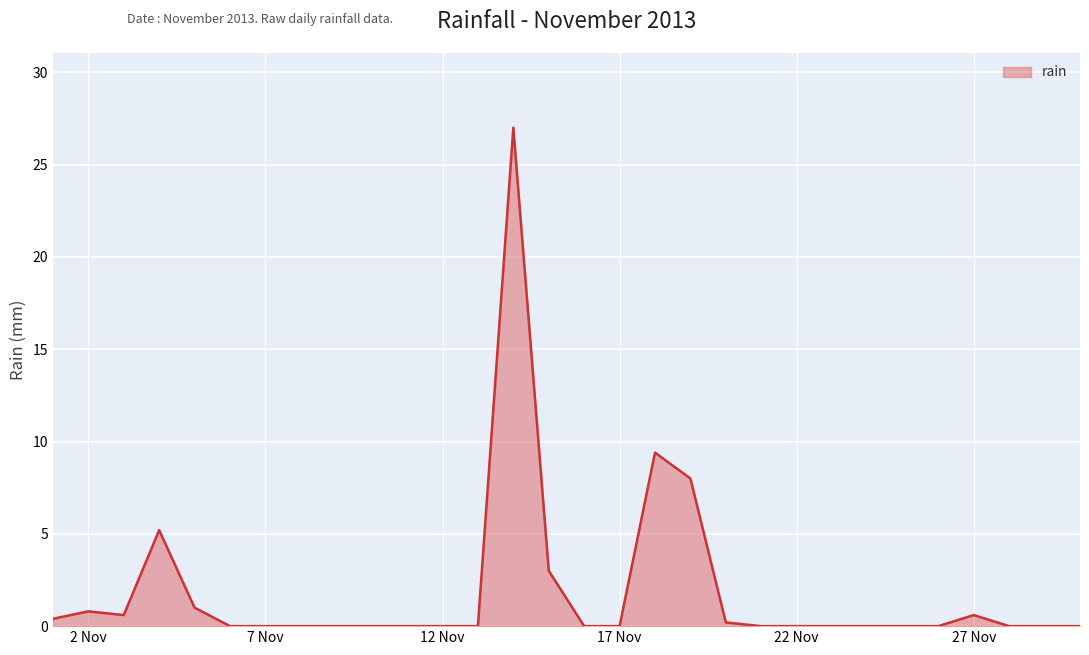

What is the greatest value displayed?

27.0